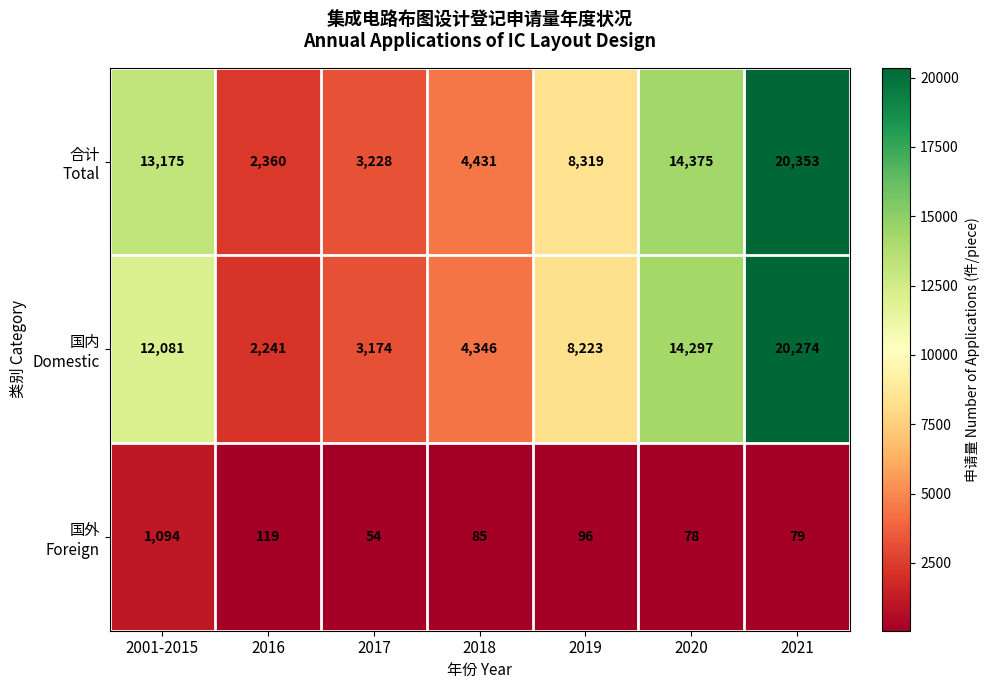

What is the spread (max minus min) of values at 2020?

14297